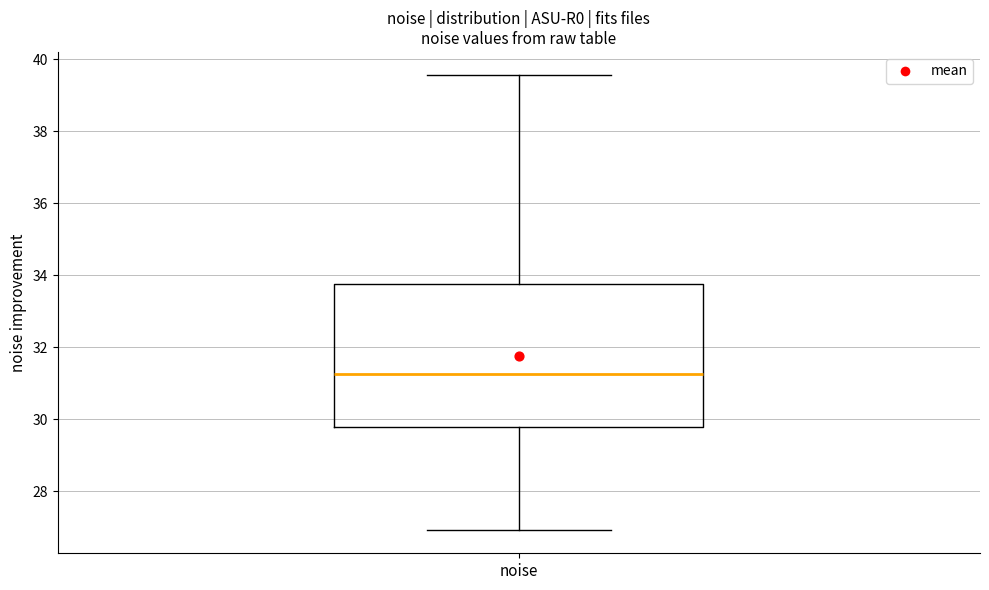

Read this box plot against the y-axis: the position of the median line, the range covered by the box, and the ends of both whiskers. The values are not printed on the chart, so give them approximately, as read against the axis.

median 31.2, box 29.8 to 33.8, whiskers 27.0 to 39.6